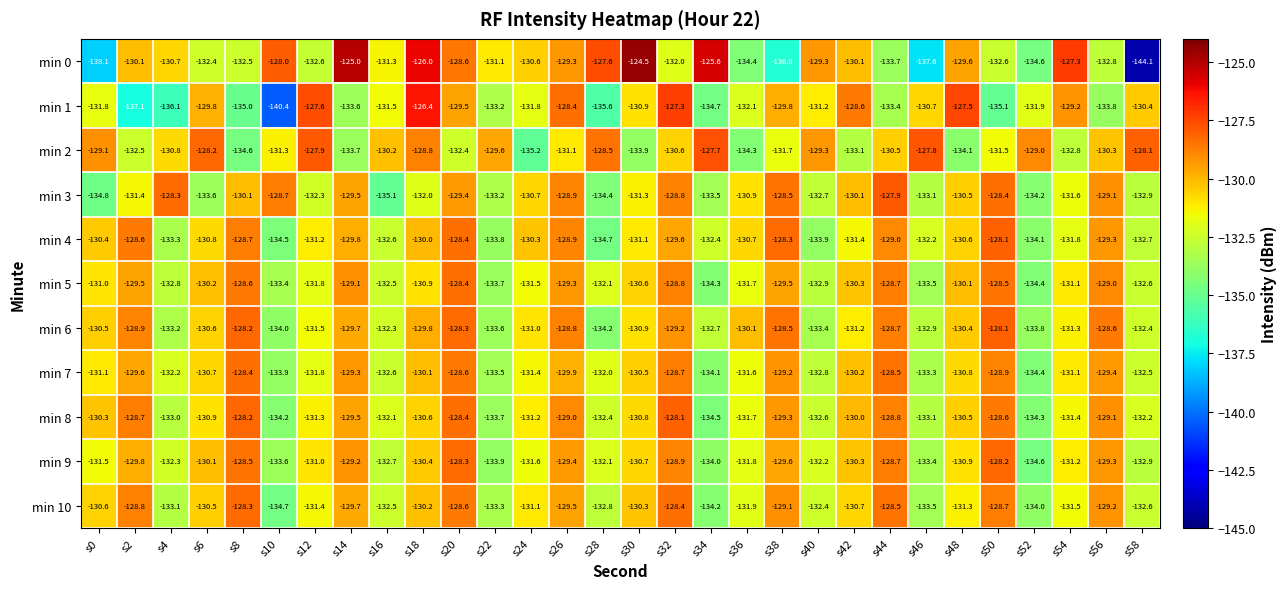

Rank the categories by min 4 value from highest to lowest.

s50, s38, s20, s2, s8, s26, s44, s56, s32, s14, s18, s24, s0, s48, s36, s6, s30, s12, s42, s54, s46, s34, s16, s58, s4, s22, s40, s52, s10, s28